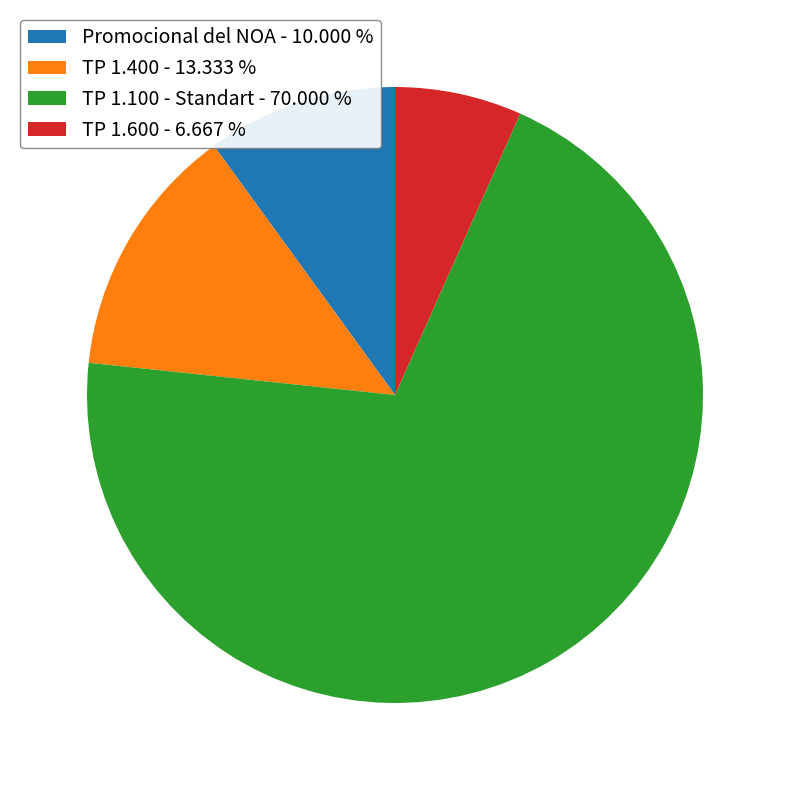

Is the sum of TP 1.400 and TP 1.600 greater than half?

No